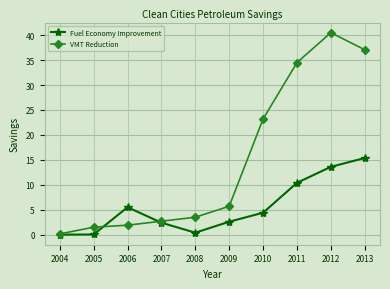

True or false: Fuel Economy Improvement has more than 0 interior local peaks.

True